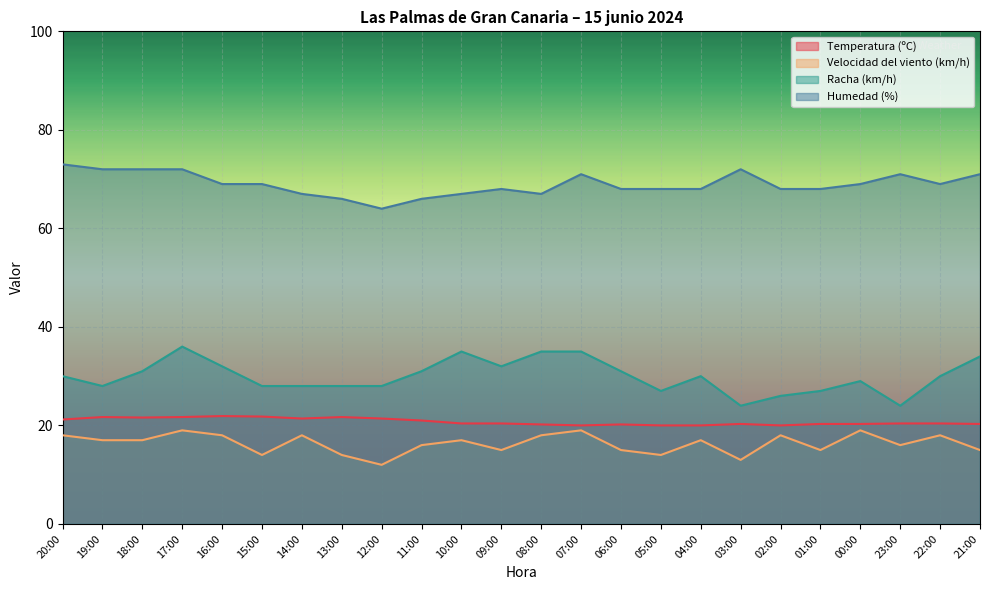

True or false: Temperatura (ºC) and Humedad (%) intersect in this chart.

False